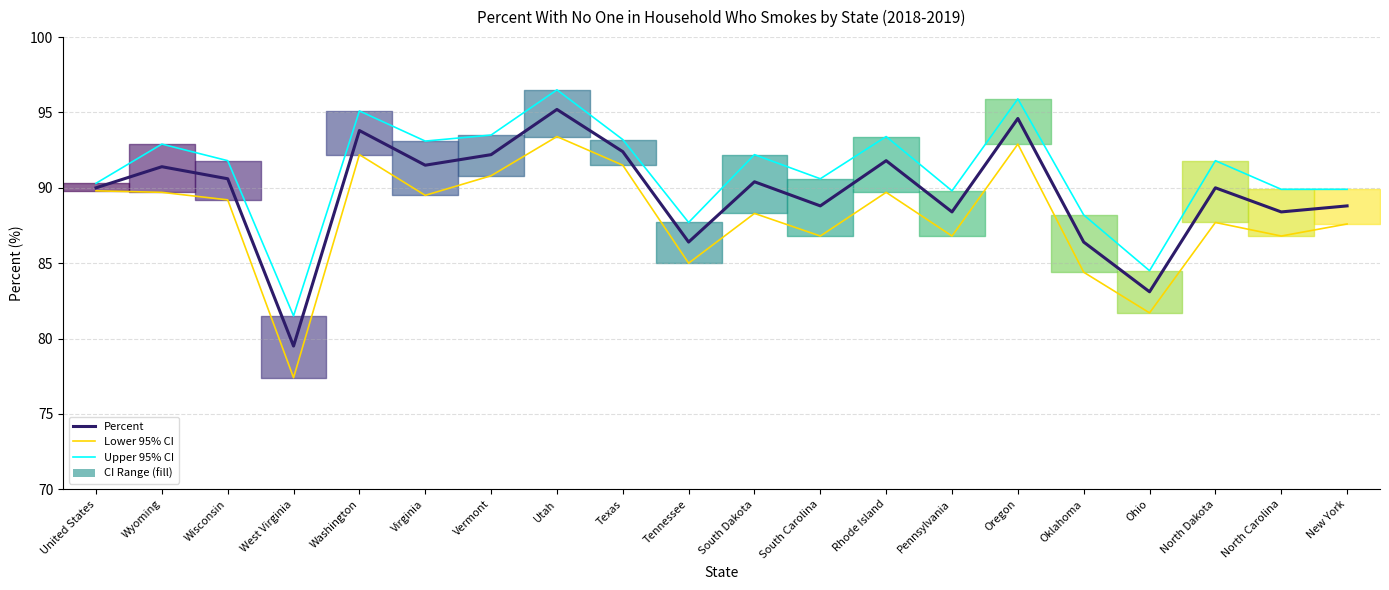

What is the sum of the Lower 95% CI values at Texas and North Dakota?

179.2